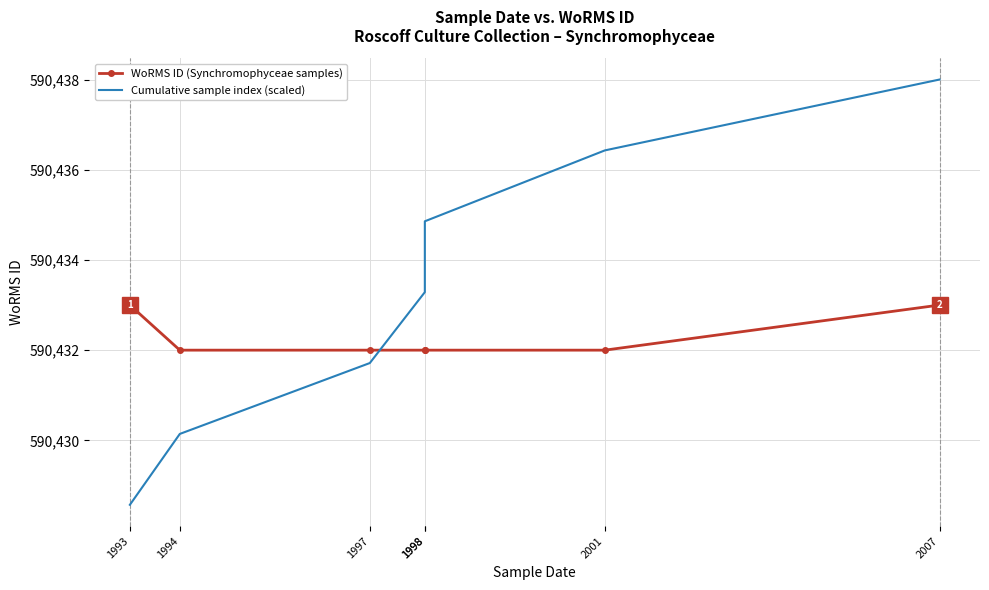

Count the number of categories in the chart.

7